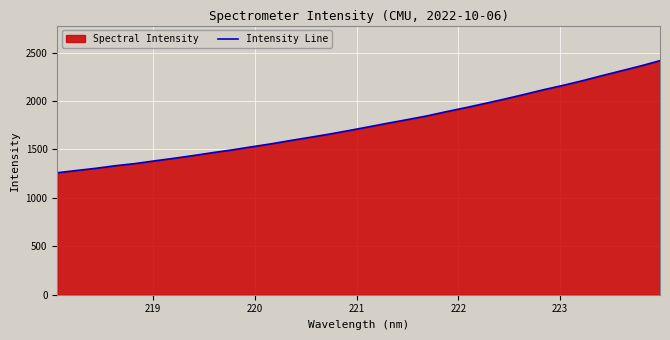

How many distinct data groups are displayed?

1